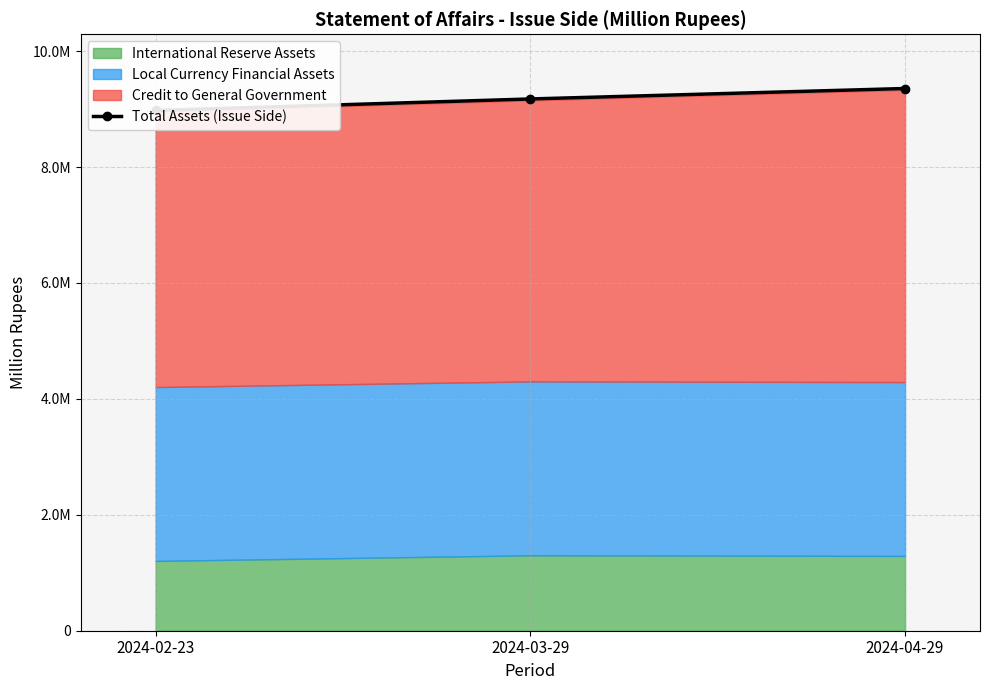

Reading right to left, extract all data points from this chart.

9355682.0	9175294.7	8976425.3